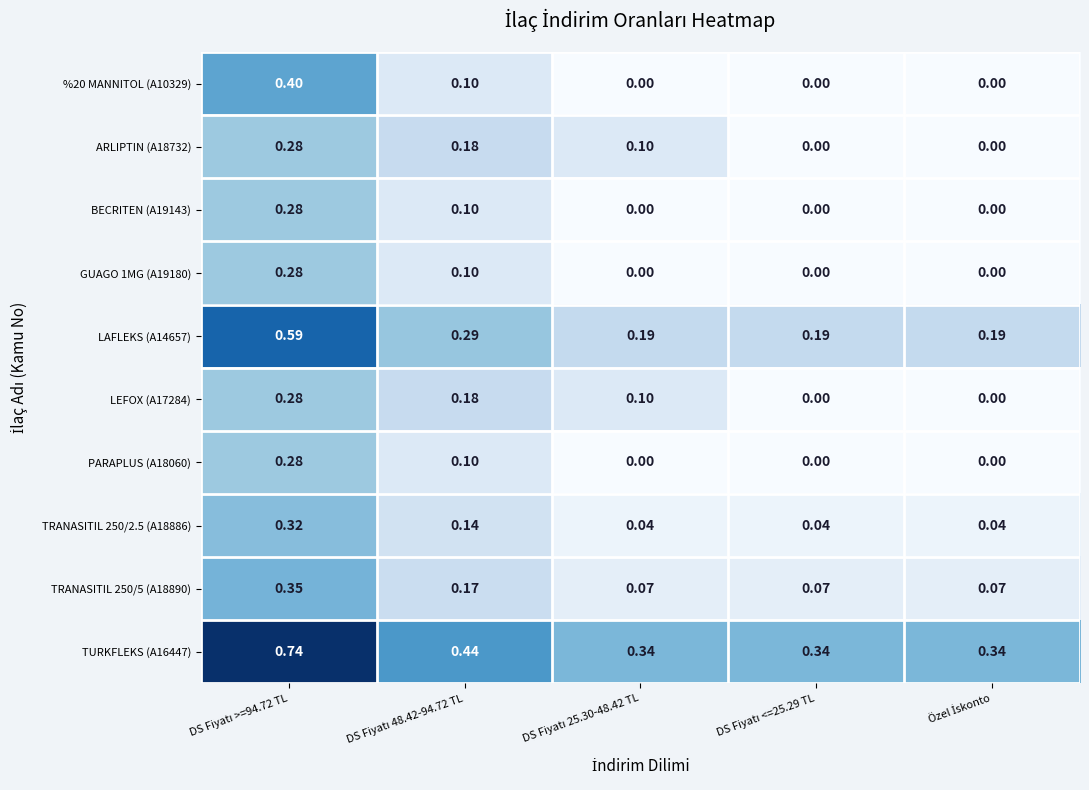

What is the total value across all series at DS Fiyatı 48.42-94.72 TL?

1.8